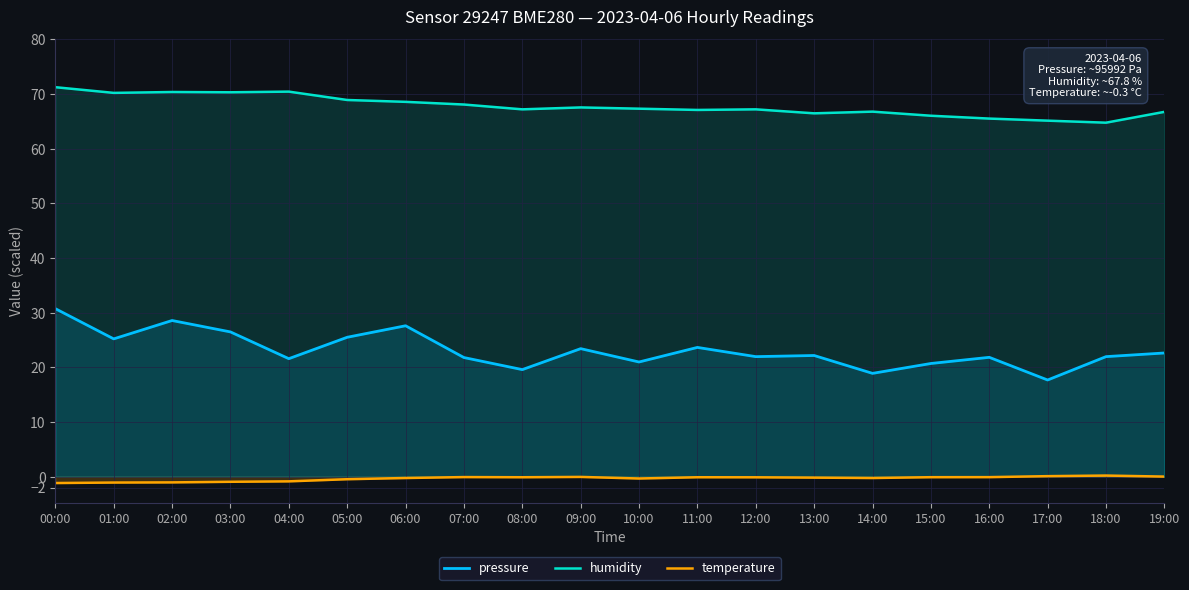

Where is the first local minimum for temperature?

08:00